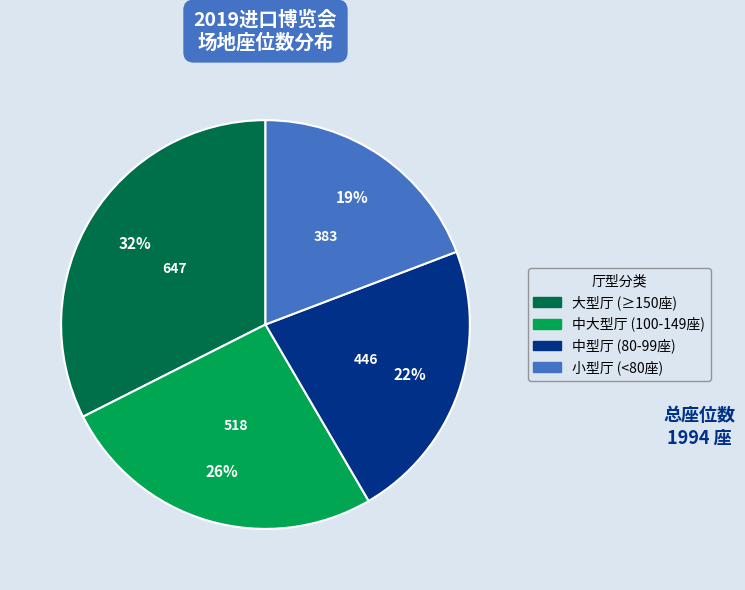

Count the number of slices in the pie.

4